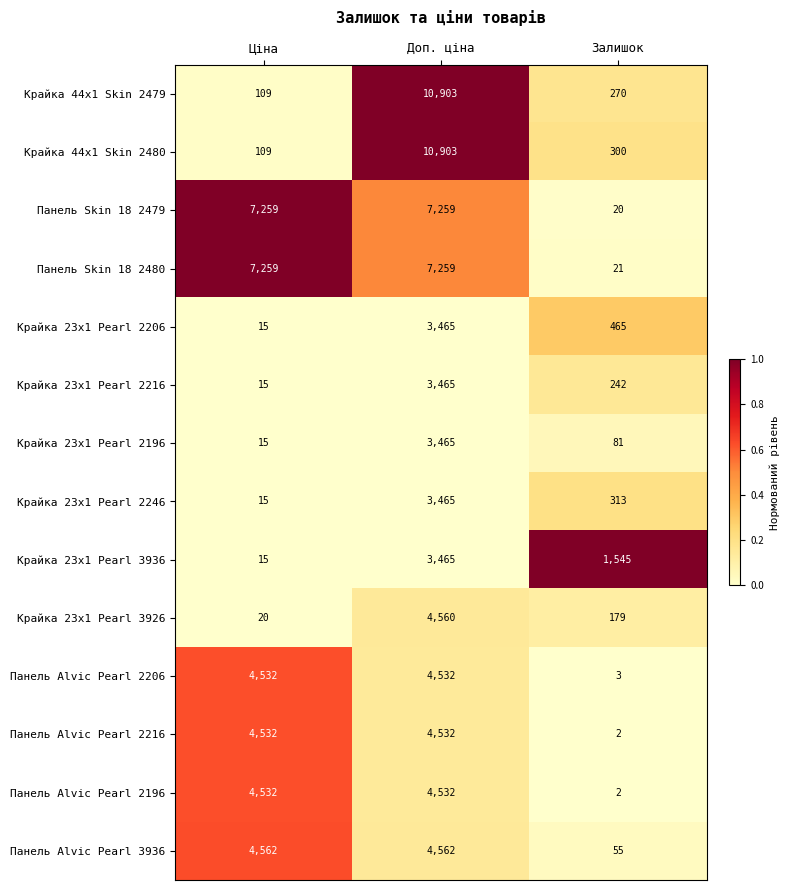

Which category has the lowest value in the Панель Alvic Pearl 2216 series?

Залишок